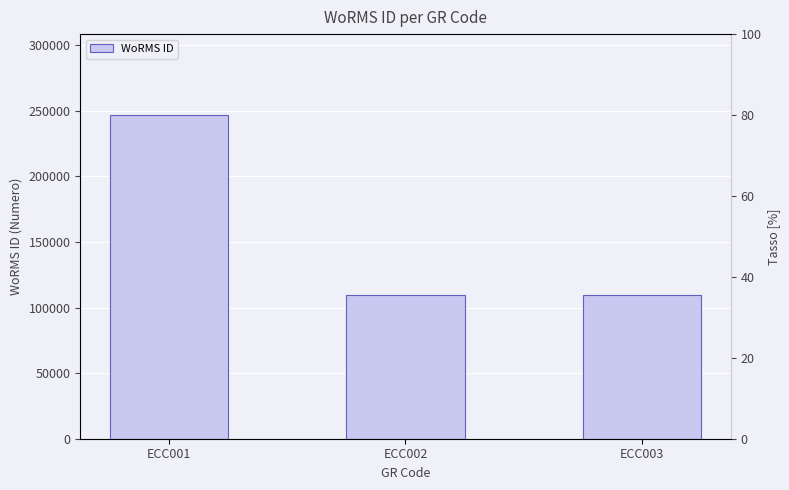

At which label is the value closest to 178273?

ECC003